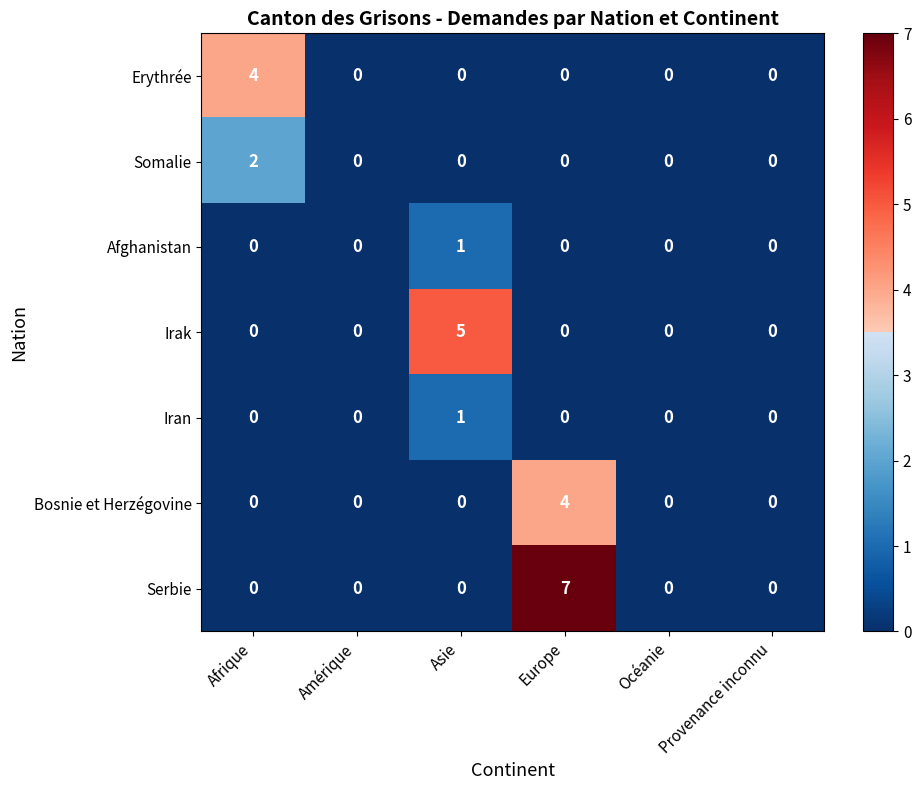

Which series changed the most between Afrique and Europe?

Serbie